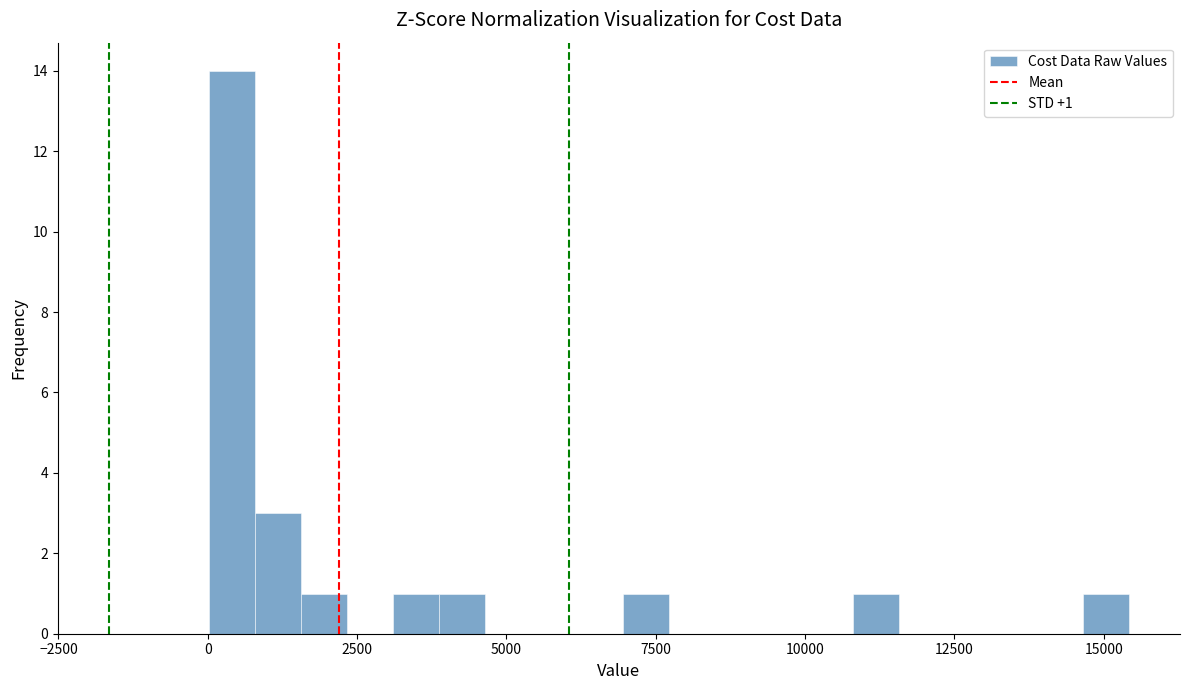

Around what value on the x-axis is the tallest bar? Give the approximate position of its centre, as read against the axis.

500